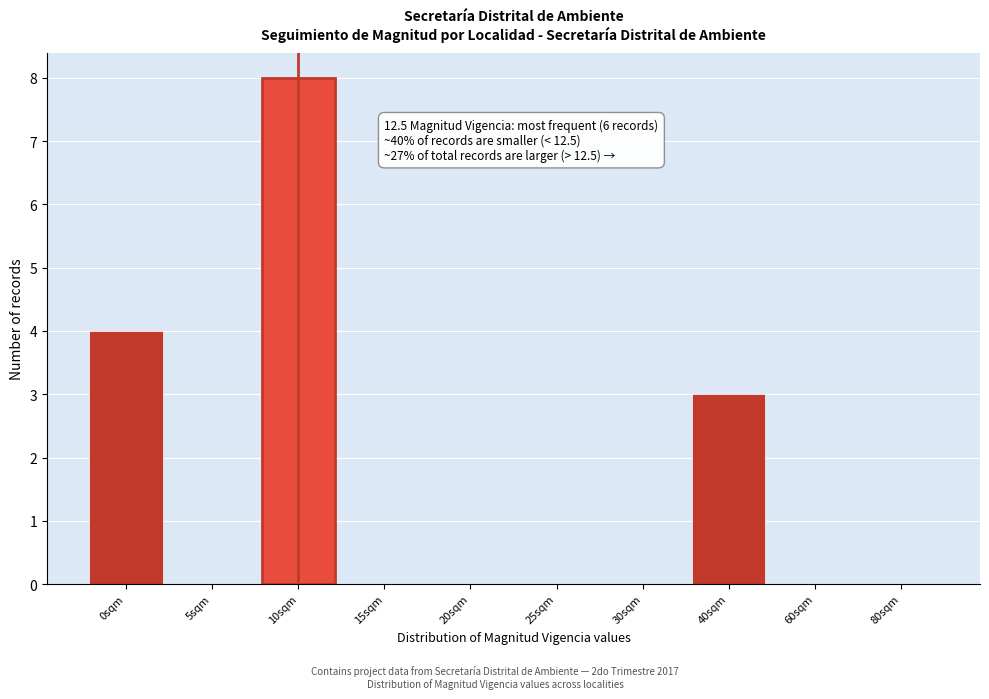

Reading right to left, list all the values displayed in this chart.

80sqm=0	60sqm=0	40sqm=3	30sqm=0	25sqm=0	20sqm=0	15sqm=0	10sqm=8	5sqm=0	0sqm=4